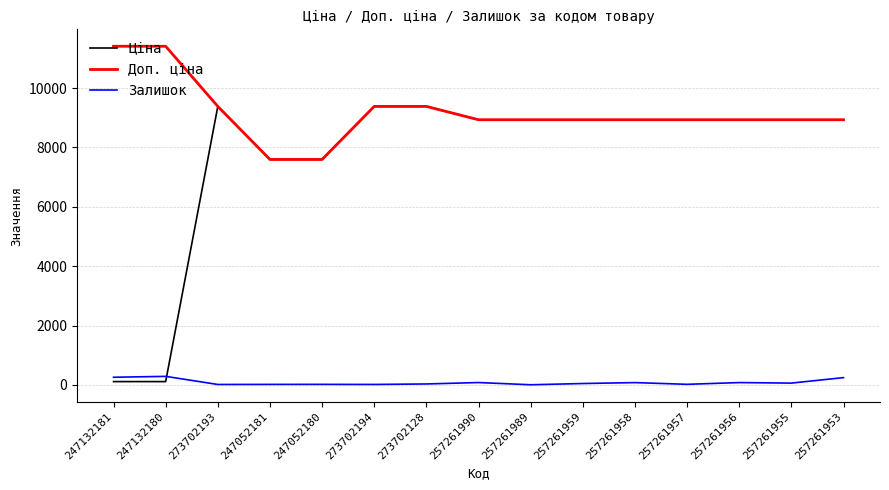

What position from the left is 247132181?

1